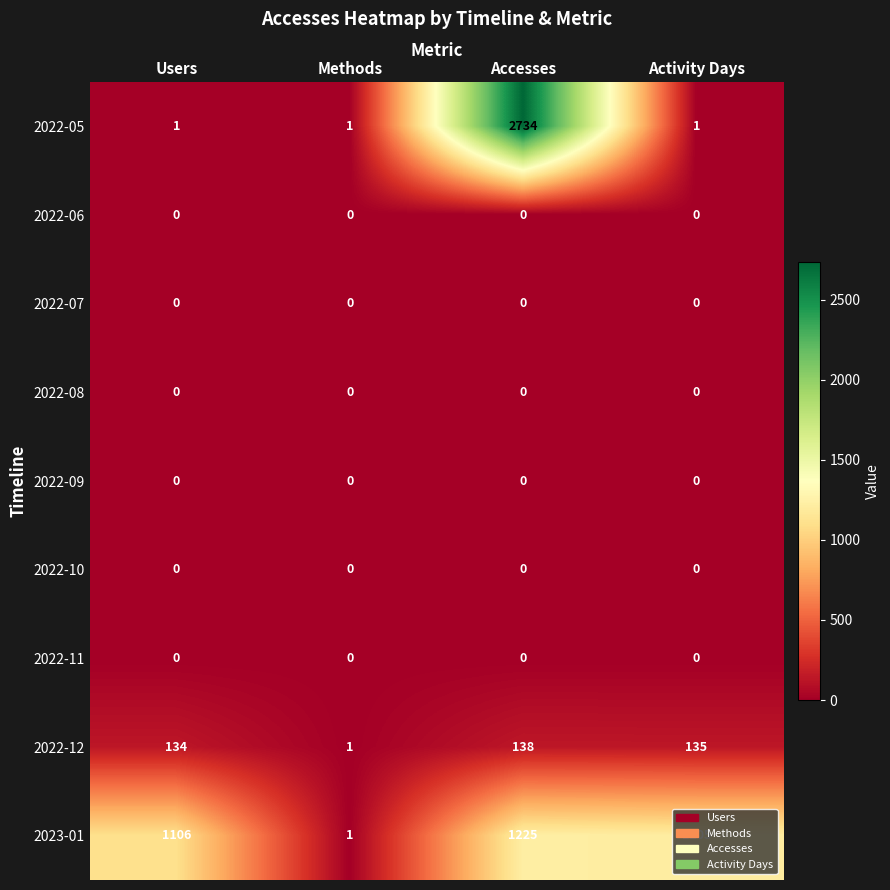

The 2022-06 series shows 0 at Users. True or false?

True